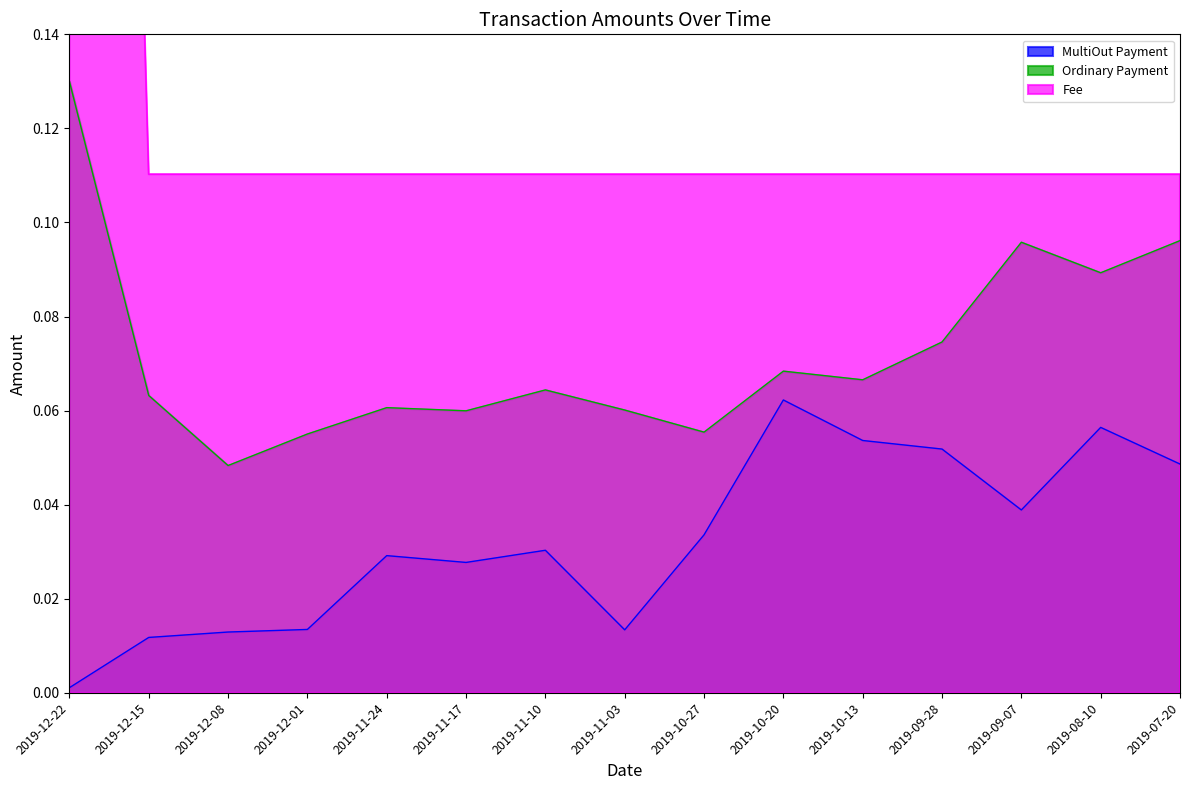

What is the label of the 8th point from the left?

2019-11-03